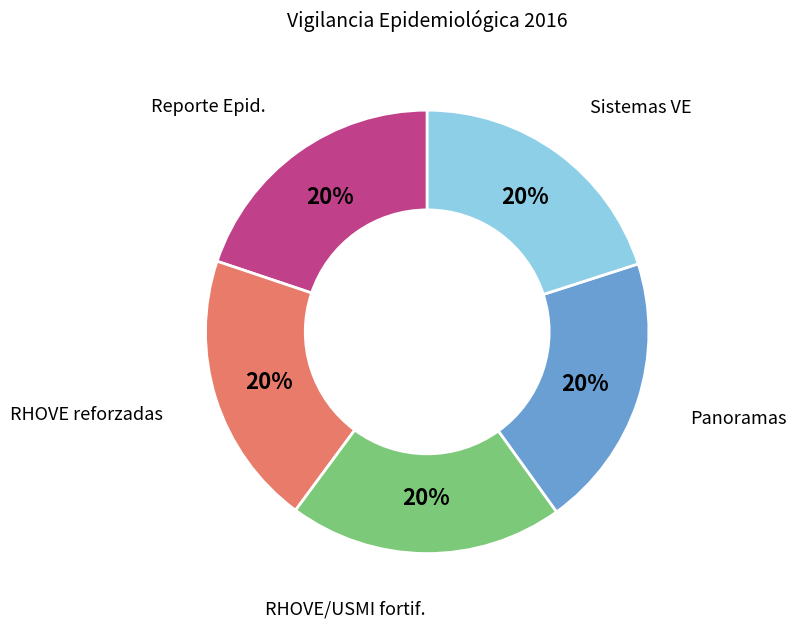

To the nearest percent, what is the combined percentage of Panoramas and Sistemas VE?

40%